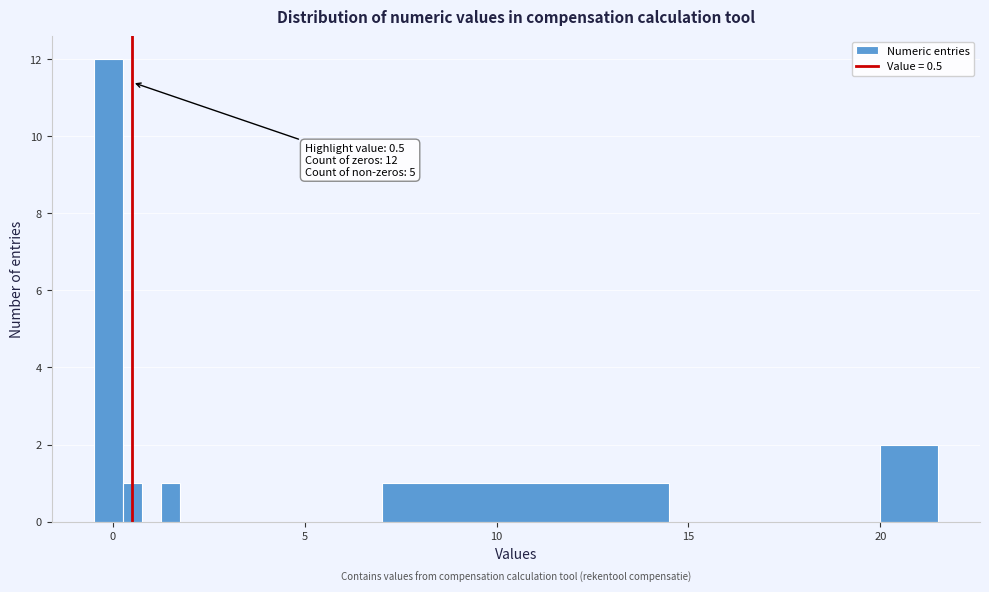

Read against the x-axis, roughly where is the centre of the tallest bar?

0.0